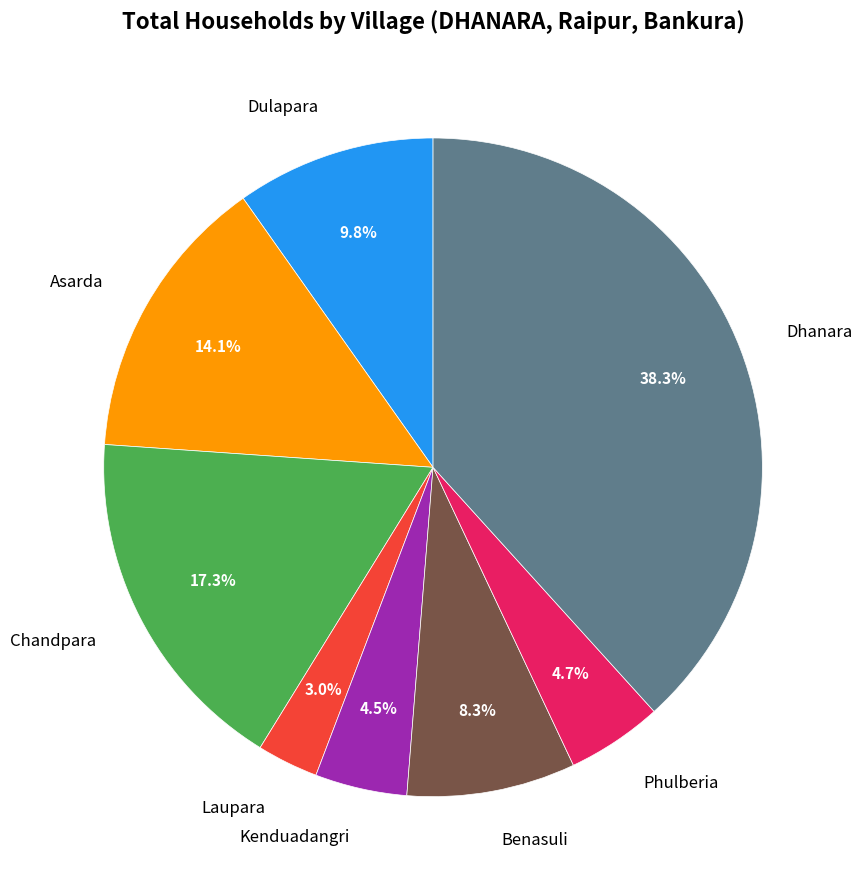

Which category has the smallest portion of the pie?

Laupara